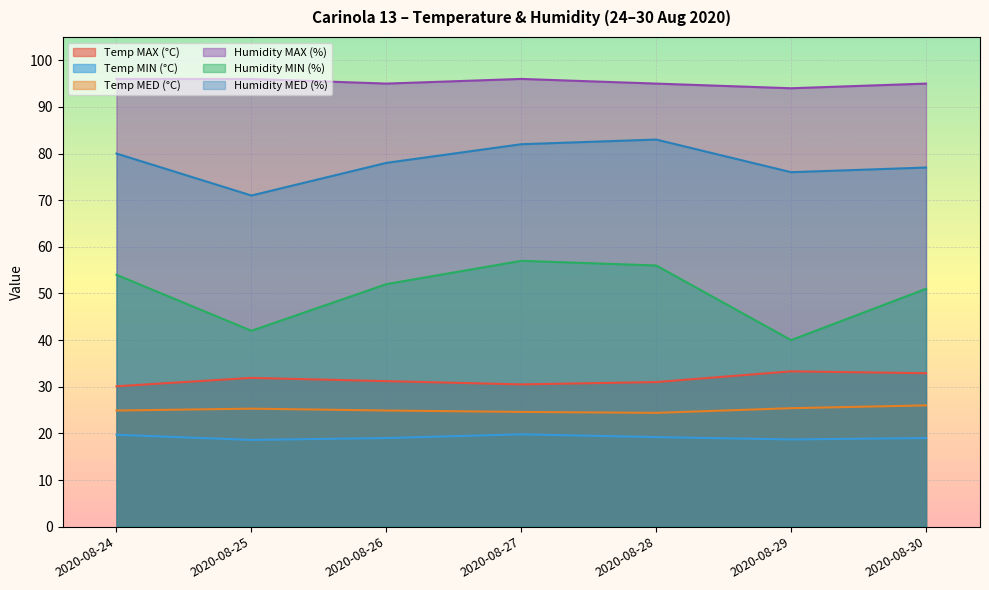

Between 2020-08-29 and 2020-08-30, which is larger?

2020-08-29